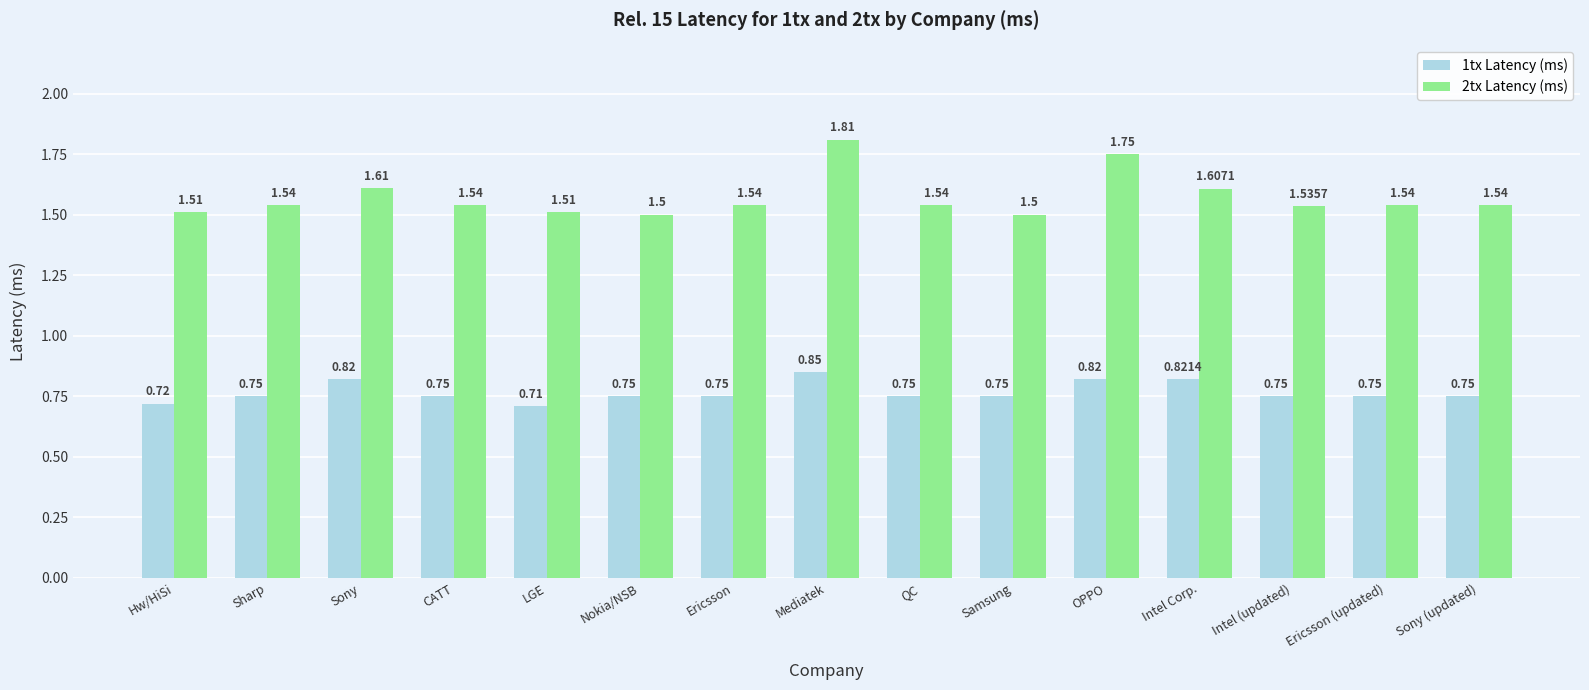

How many 2tx Latency (ms) values are between 1 and 2?

15